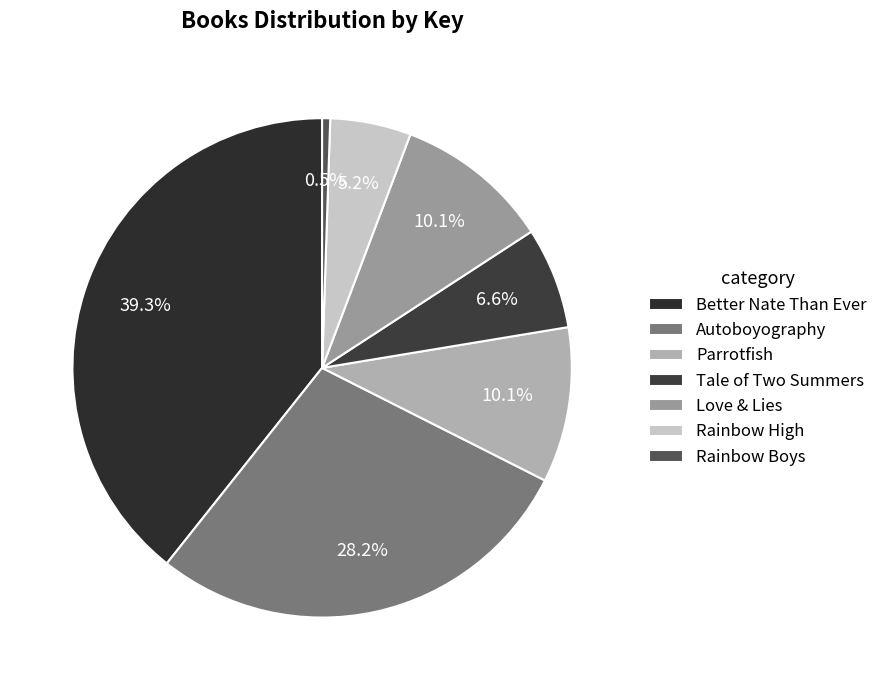

Combined, what portion of the pie is Parrotfish and Rainbow Boys?

10.6%